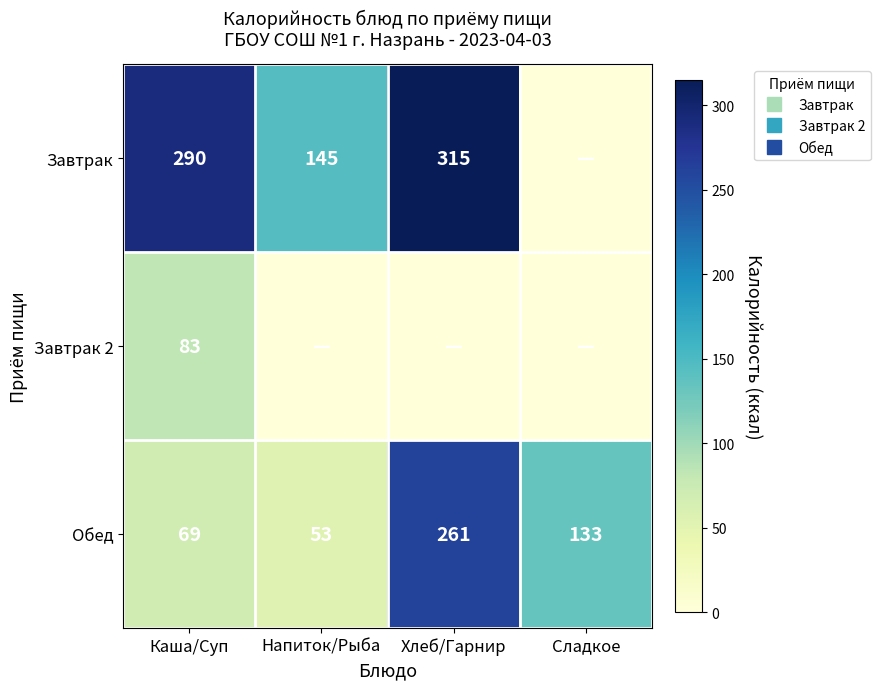

At how many categories does at least one series exceed 150?

2